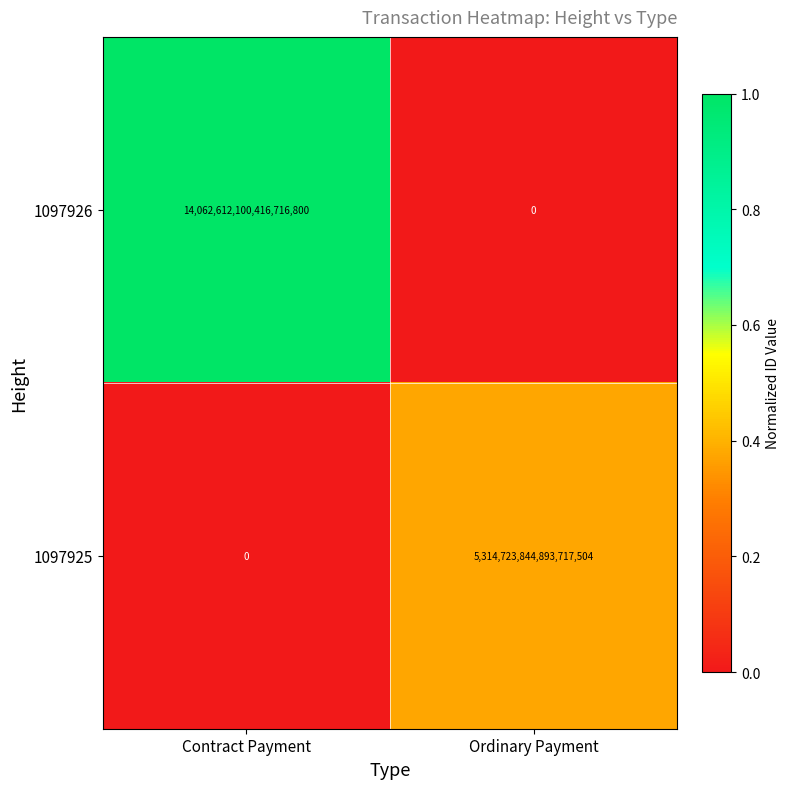

Rank the series by their average value, from highest to lowest.

1097926, 1097925